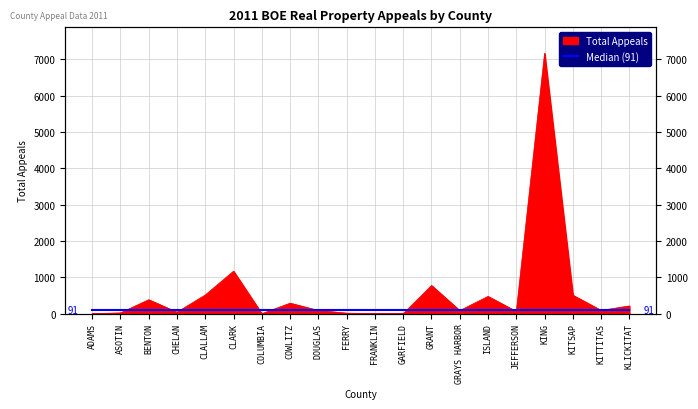

How many points are lower than both their immediate neighbors (excluding endpoints)?

6